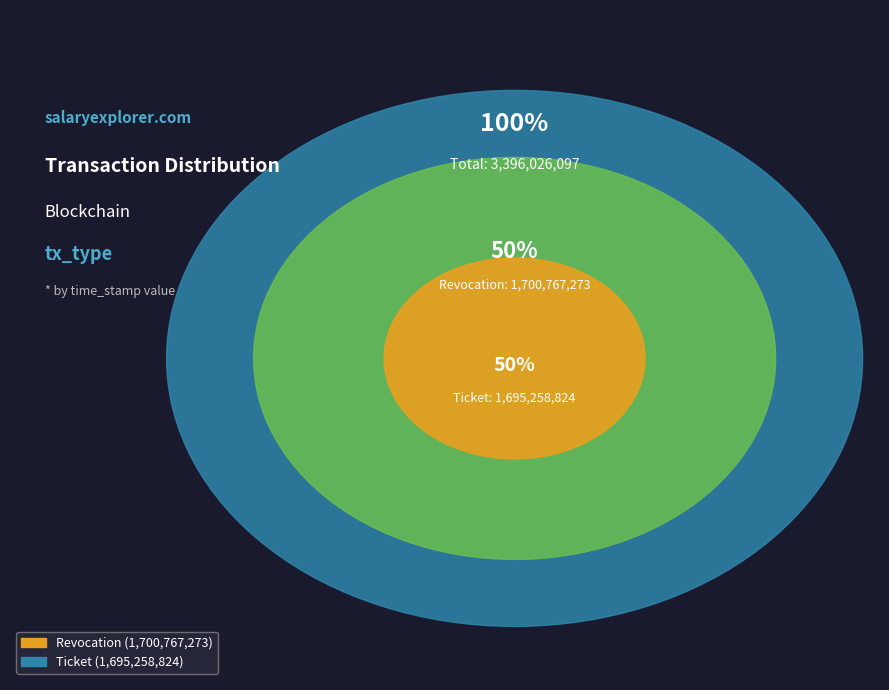

The Revocation slice represents 44% of the pie. True or false?

False